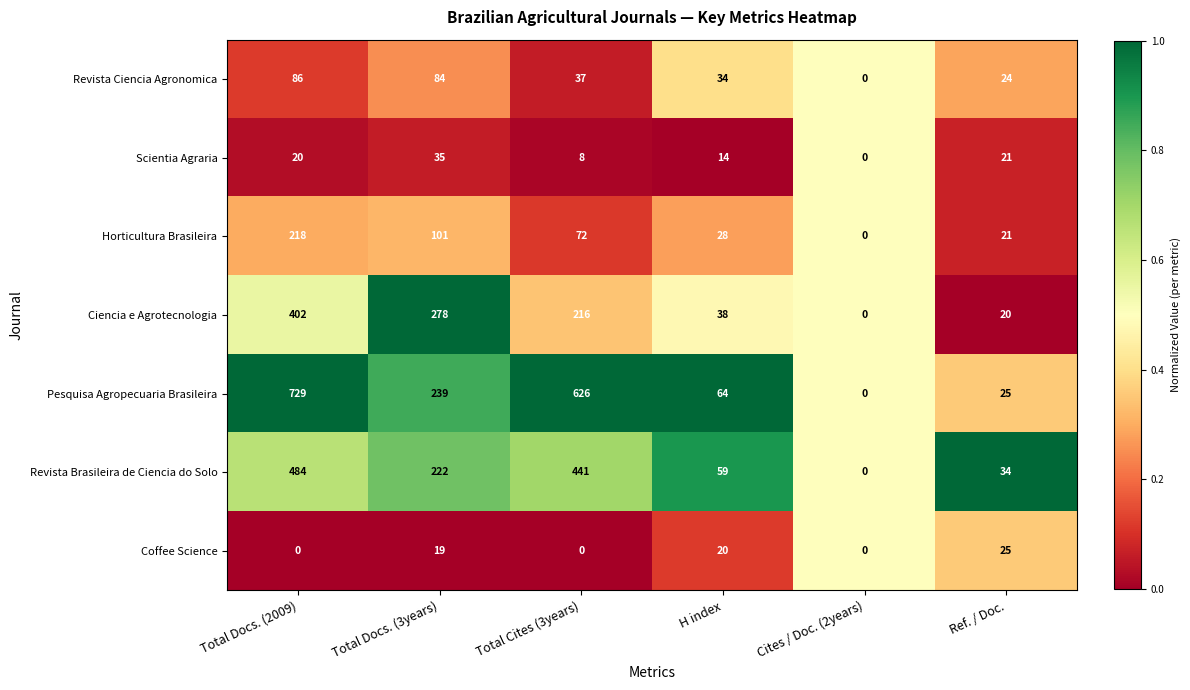

The value of Pesquisa Agropecuaria Brasileira at Total Cites (3years) is 312. True or false?

False